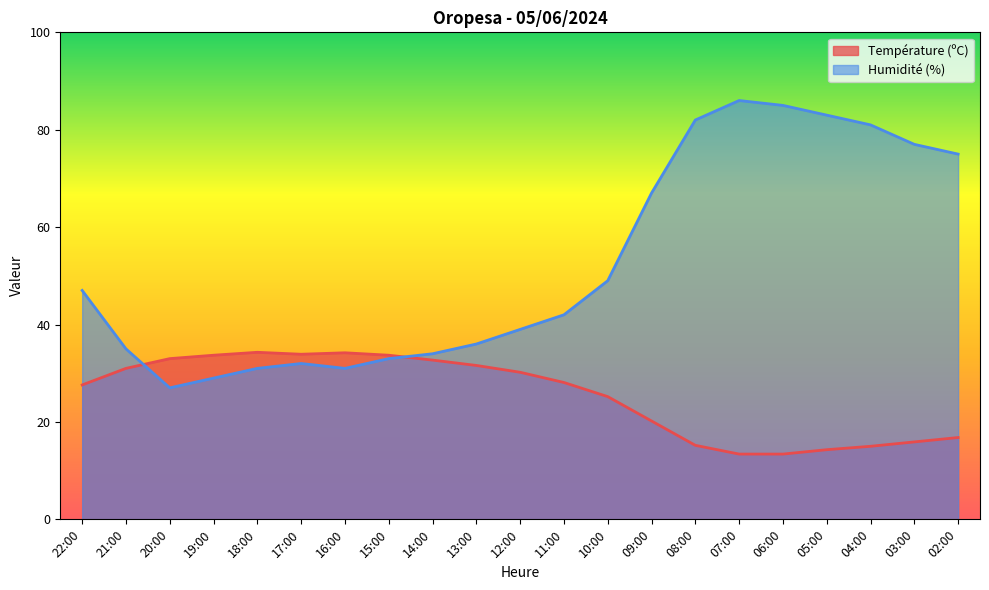

Rank the series by their maximum value, from lowest to highest.

Température (ºC), Humidité (%)